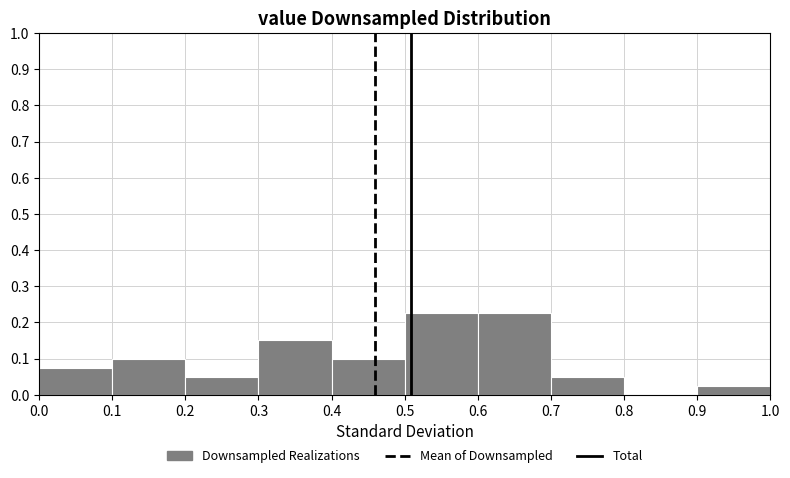

How tall is the bar that spans 0.1 to 0.2 on the x-axis? The values are not printed on the chart, so give them approximately, as read against the axis.

0.10